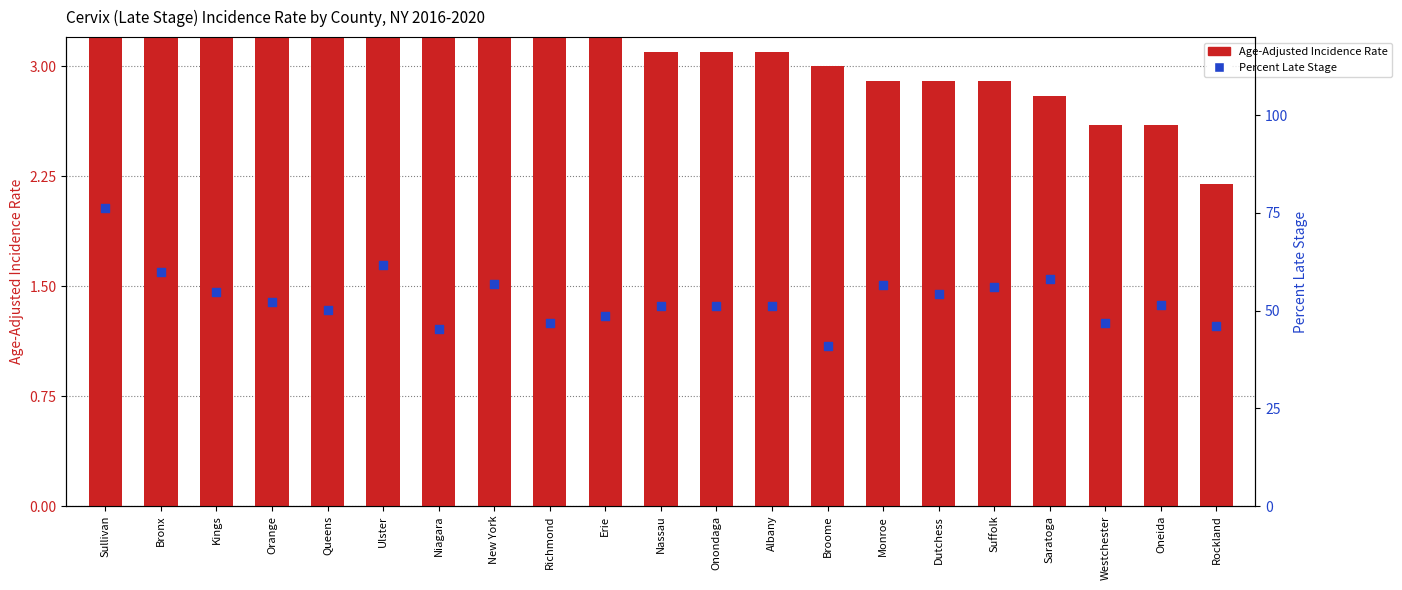

Is the value of Percent Late Stage at Saratoga greater than the value of Age-Adjusted Incidence Rate at Richmond?

Yes